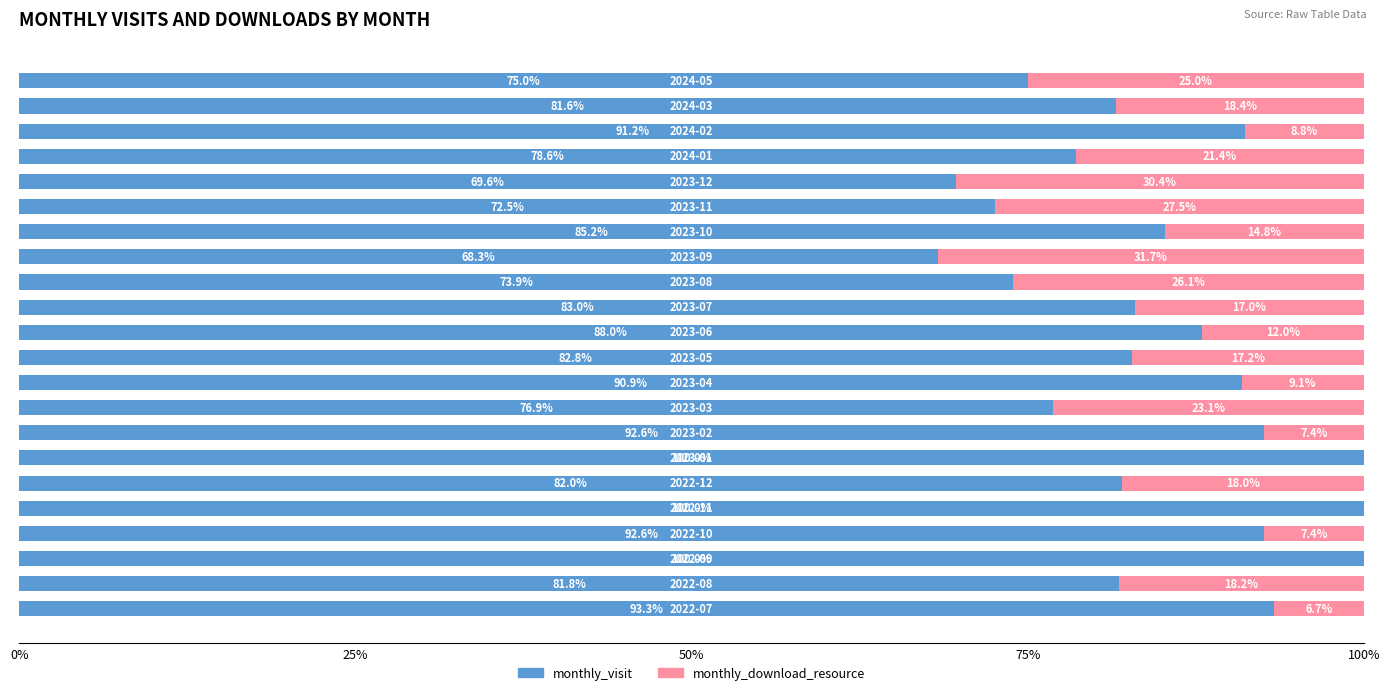

What is the maximum value for monthly_visit?

100.0